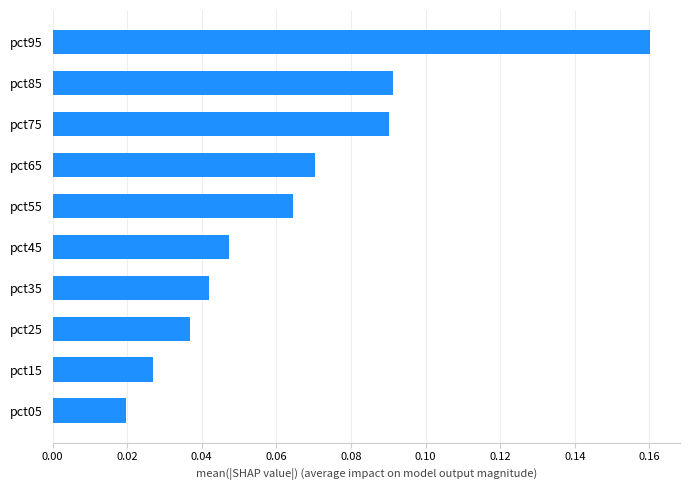

What is the sum of all values?

0.6